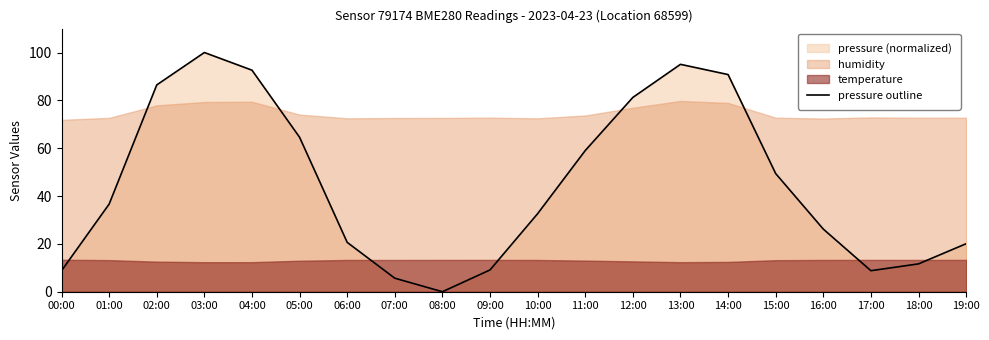

What is the value of the 17th point from the left?

26.2